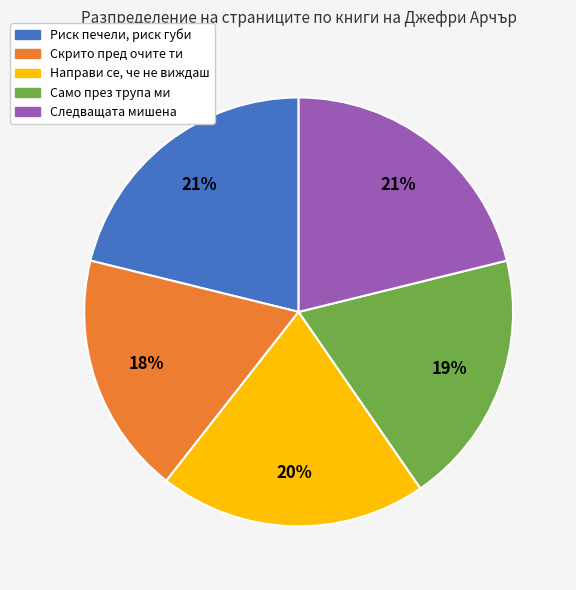

Does Направи се, че не виждаш represent more than half of the total?

No